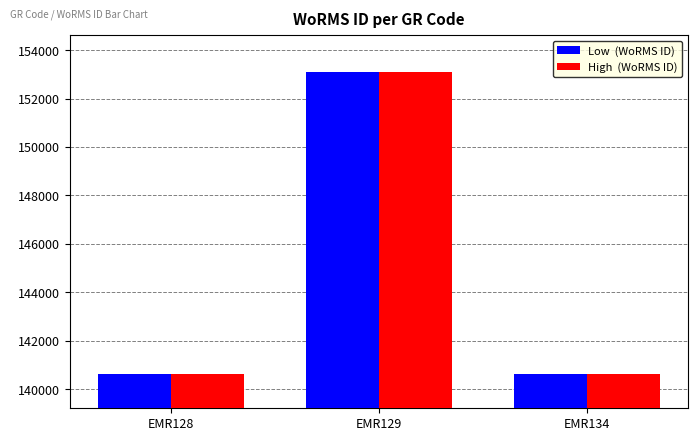

How many groups of bars are there?

3